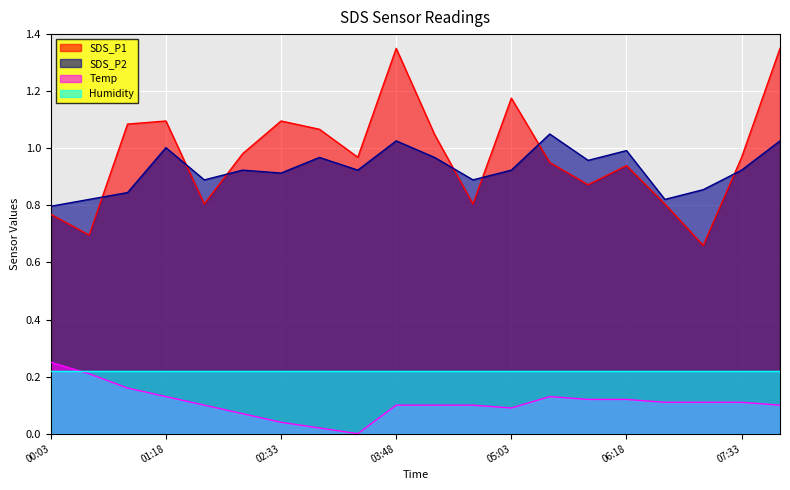

What is the approximate value of SDS_P1 at 06:43?

0.8